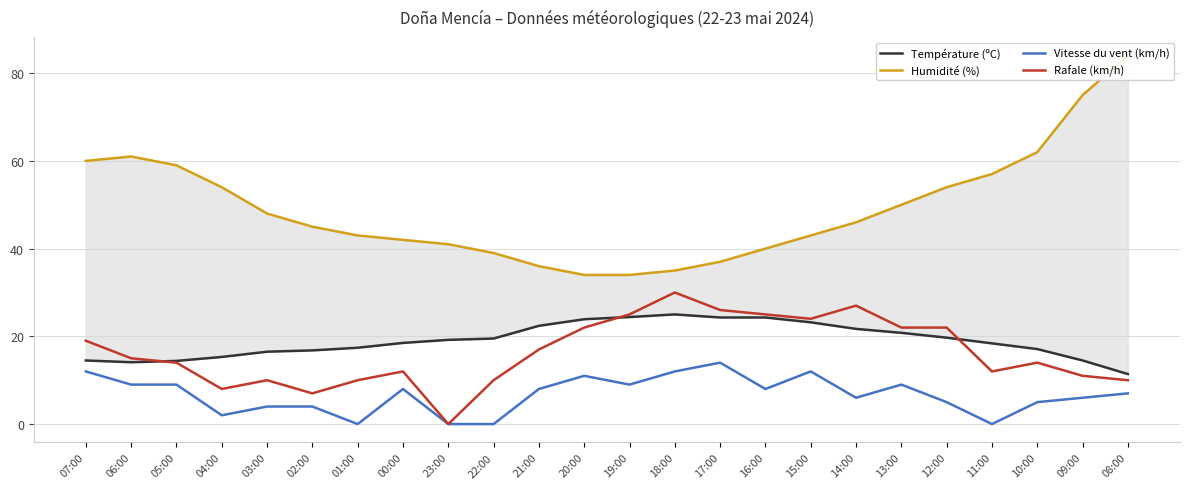

Between 18:00 and 03:00, which is larger?

18:00